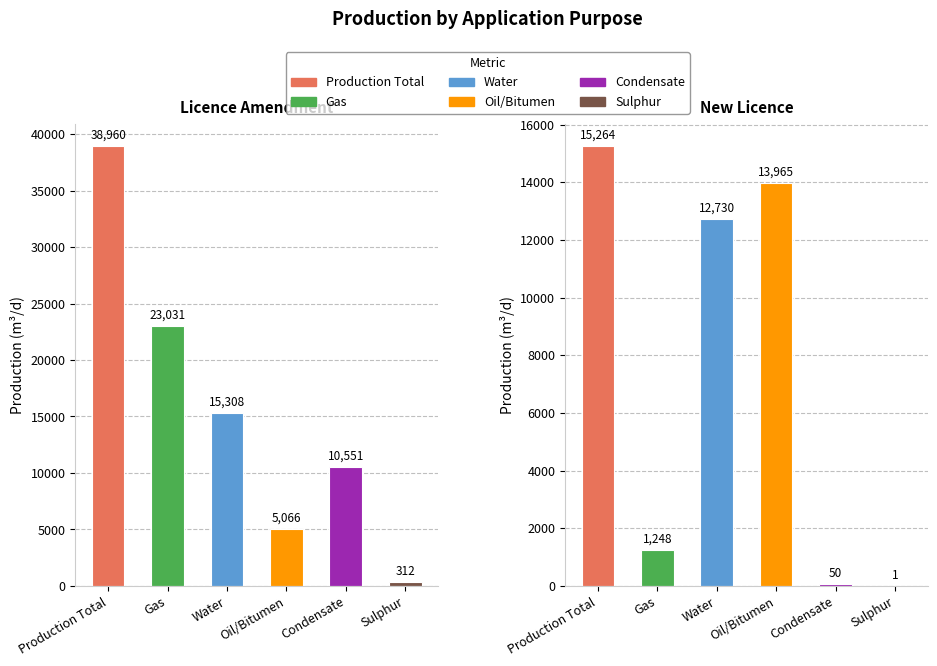

How many Licence Amendment values are between 5066 and 23031?

4